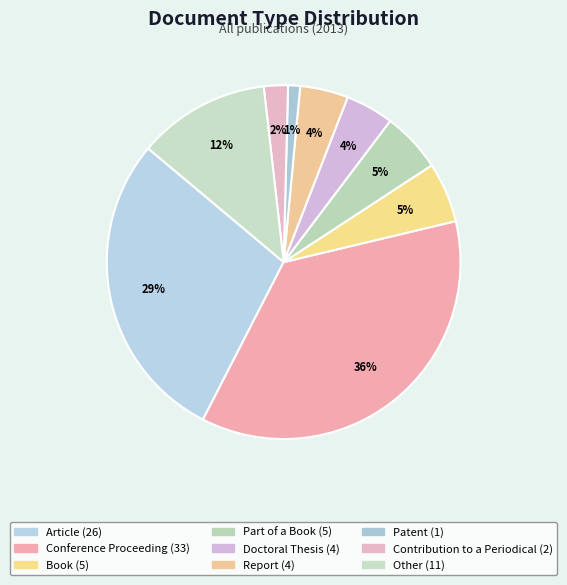

The Part of a Book slice represents 5% of the pie. True or false?

True